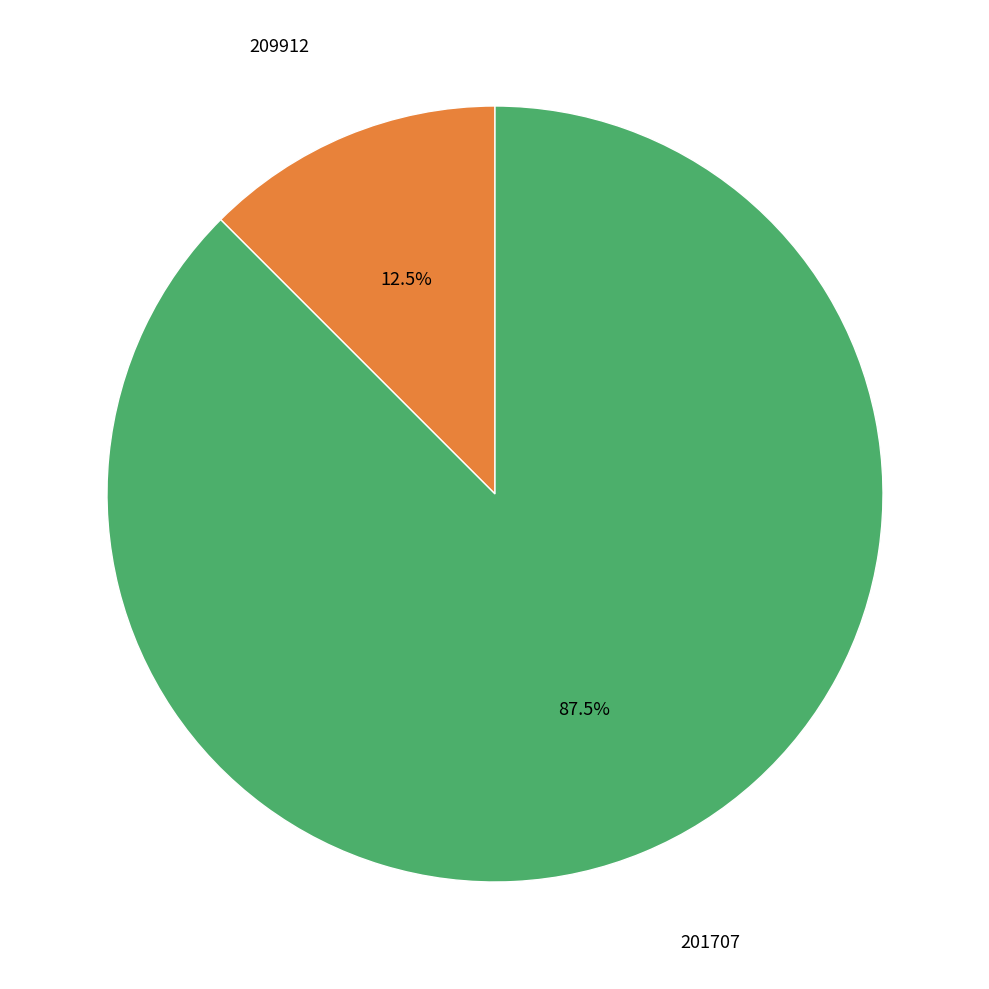

To the nearest percent, what is the average slice percentage?

50%